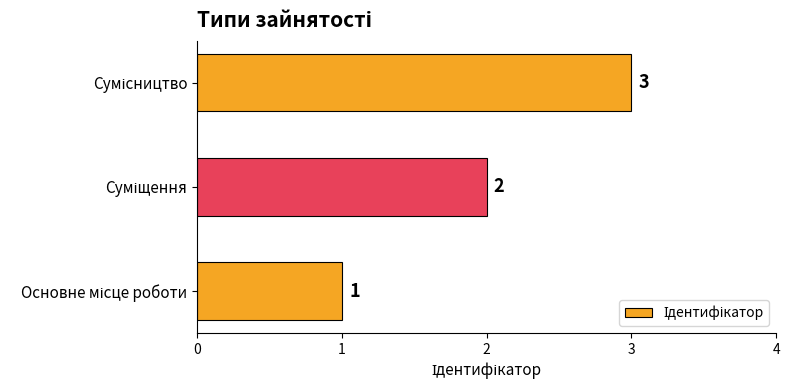

What is the sum of all values?

6